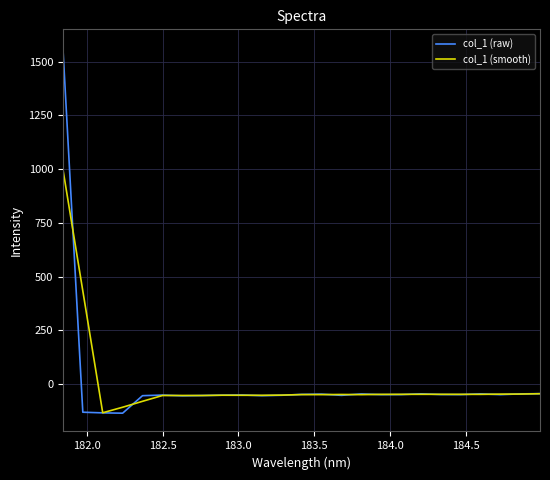

What is the maximum value for col_1 (smooth)?

1000.3